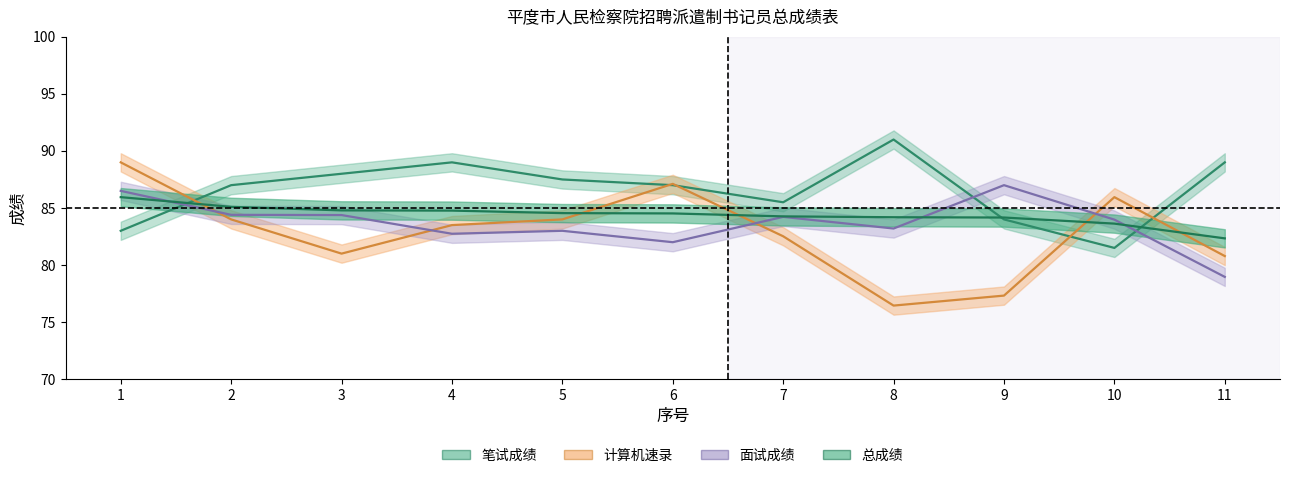

What is the spread (max minus min) of values at 6?

5.1